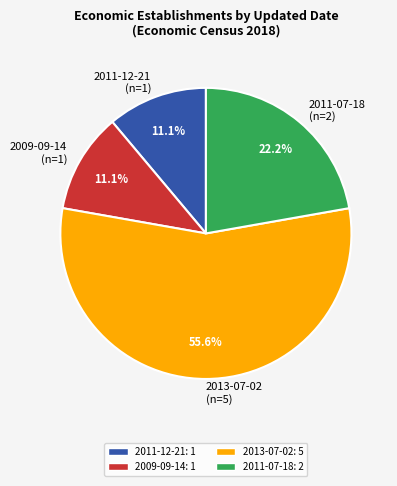

What is the ratio of the value at 2011-12-21 (n=1) to the value at 2009-09-14 (n=1)?

1.0